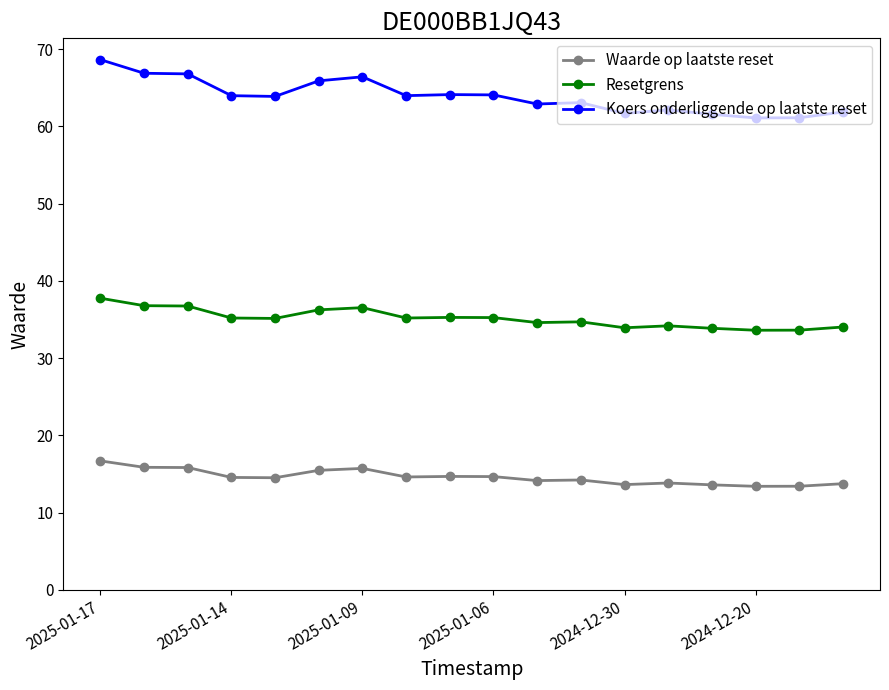

Rank the series by their maximum value, from lowest to highest.

Waarde op laatste reset, Resetgrens, Koers onderliggende op laatste reset